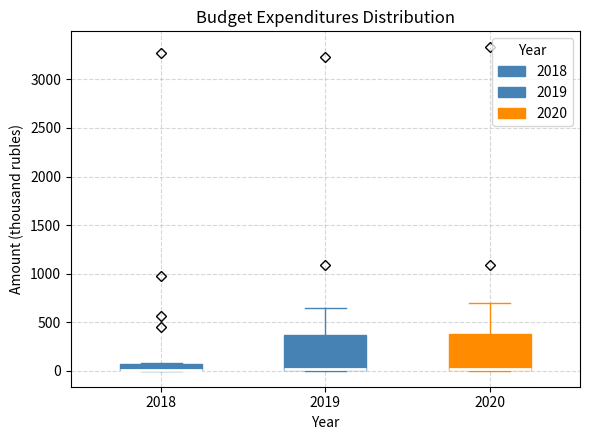

Where is the lower edge of the box at x = 2018 on the y-axis? The values are not printed on the chart, so give them approximately, as read against the axis.

0